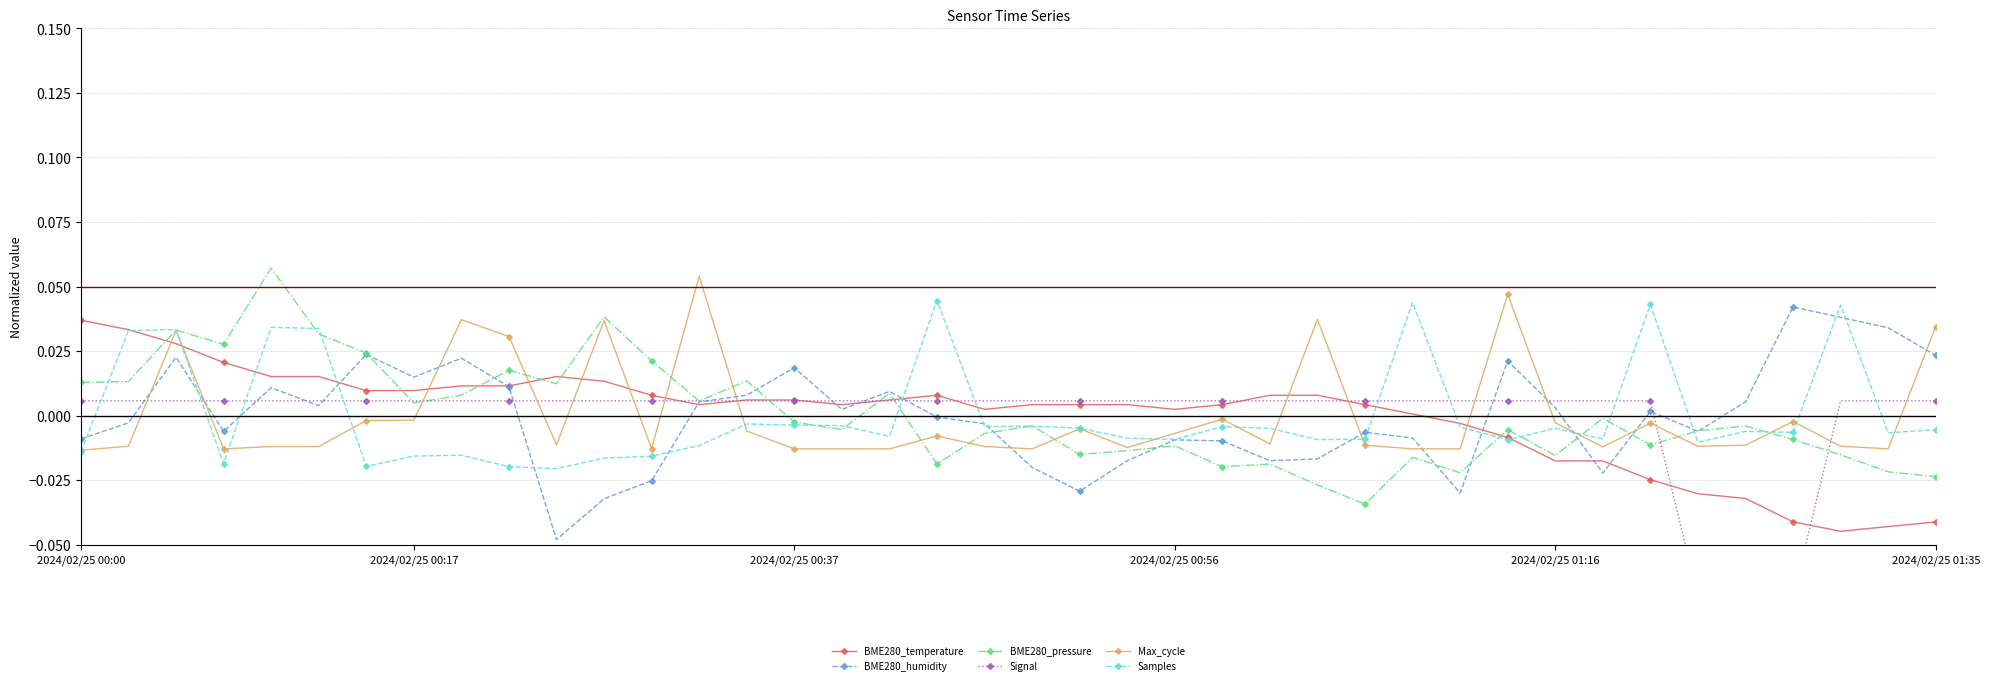

At 34, list the series in order from largest to smallest.

BME280_pressure, BME280_humidity, Samples, Max_cycle, BME280_temperature, Signal